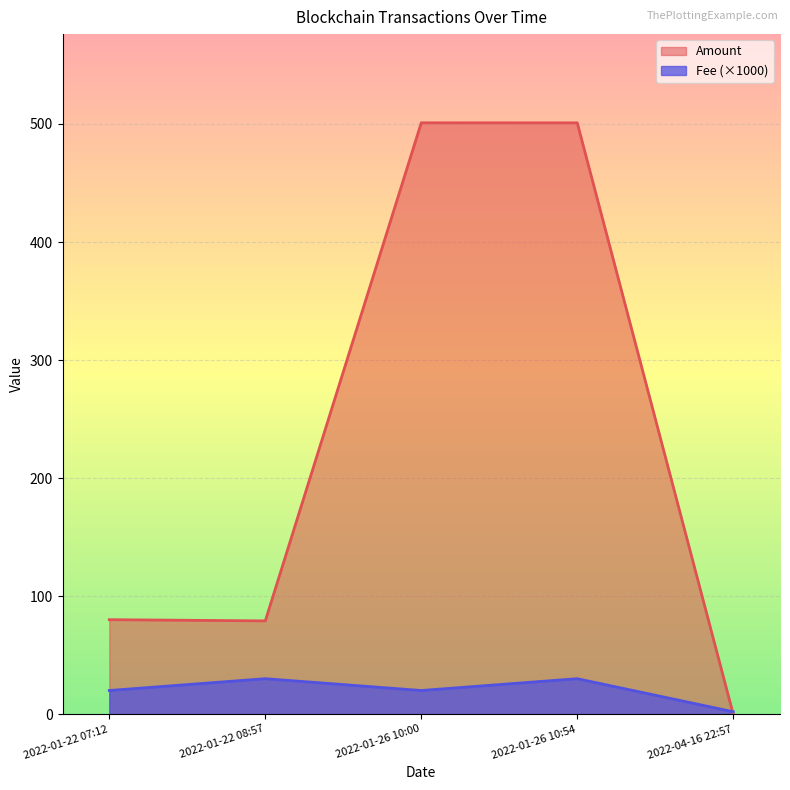

Between which two adjacent categories do Fee and Amount first intersect?

2022-01-26 10:54 and 2022-04-16 22:57